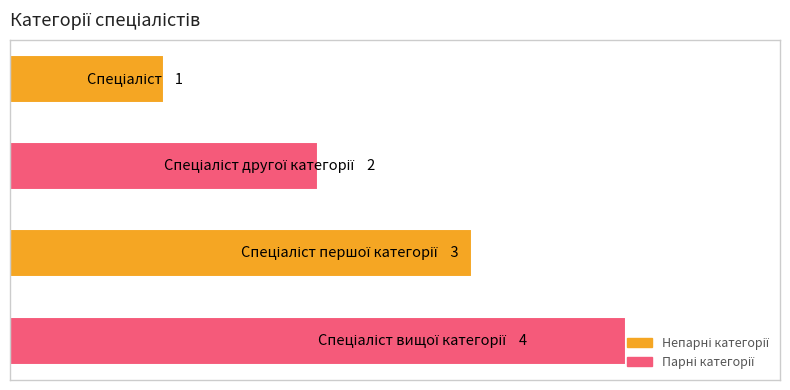

Does the chart contain any negative values?

No